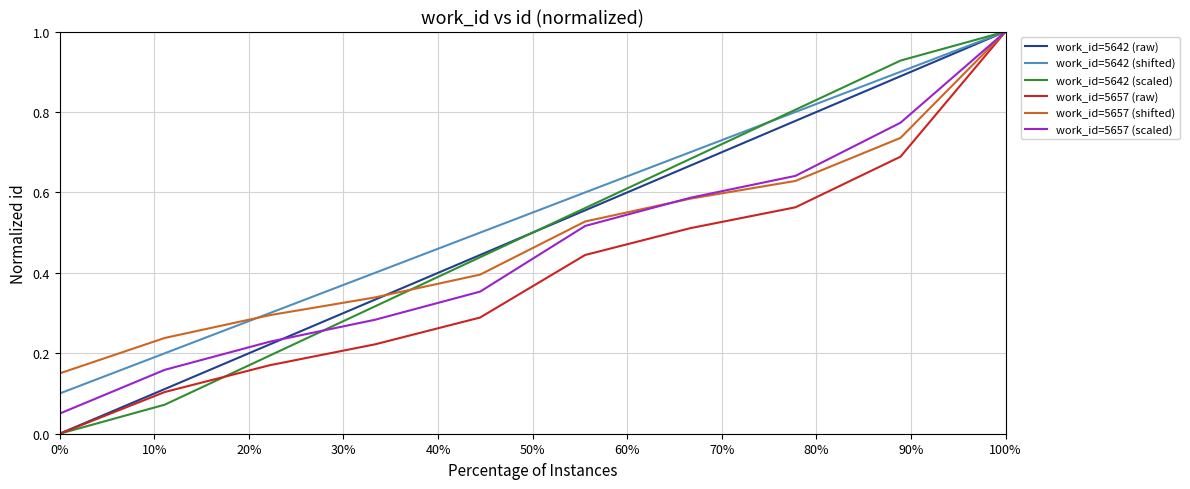

What is the maximum value shown in the chart?

1.0